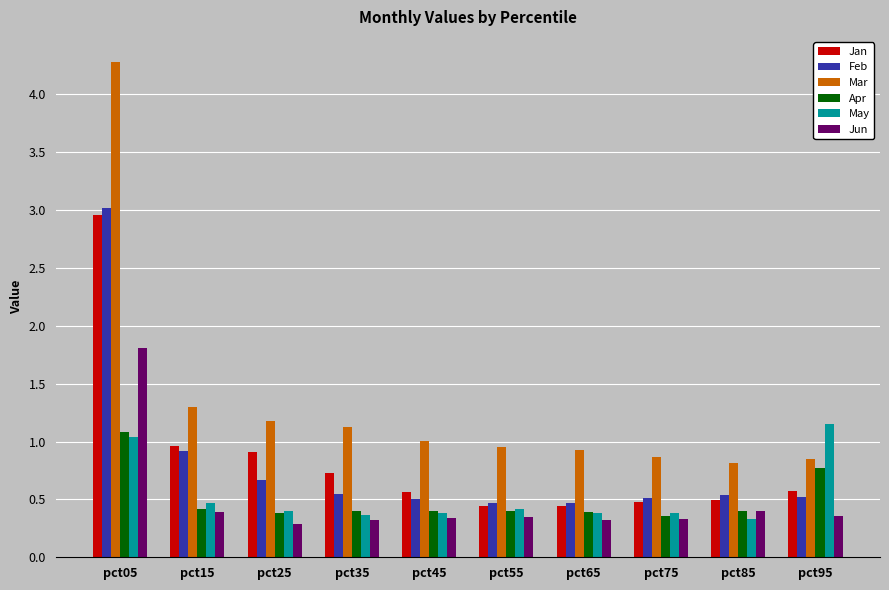

The Jan series shows 0.4 at pct65. True or false?

True